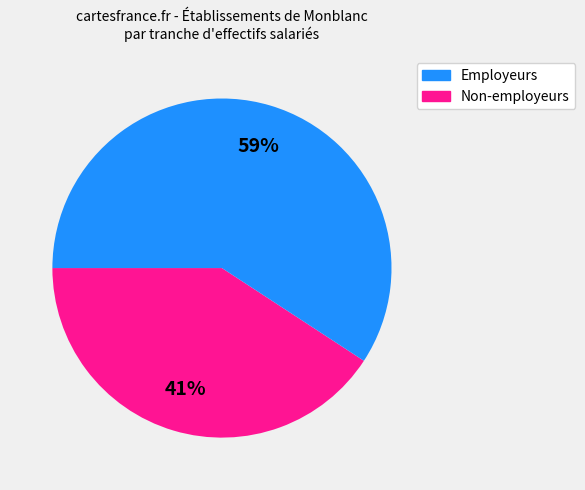

To the nearest percent, what is the average slice percentage?

50%